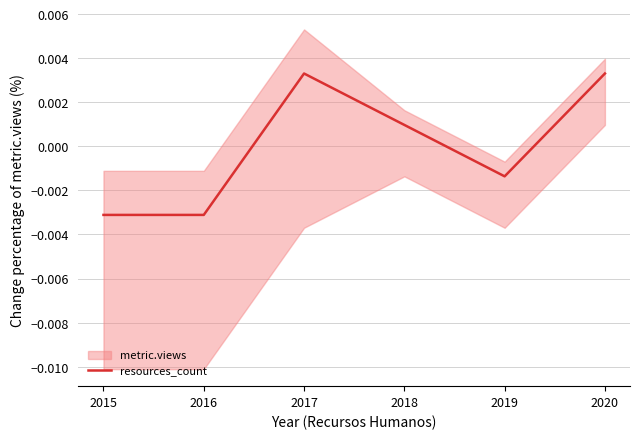

Reading left to right, what are all the values shown in this chart?

2015=-0.0	2016=-0.0	2017=0.0	2018=0.0	2019=-0.0	2020=0.0